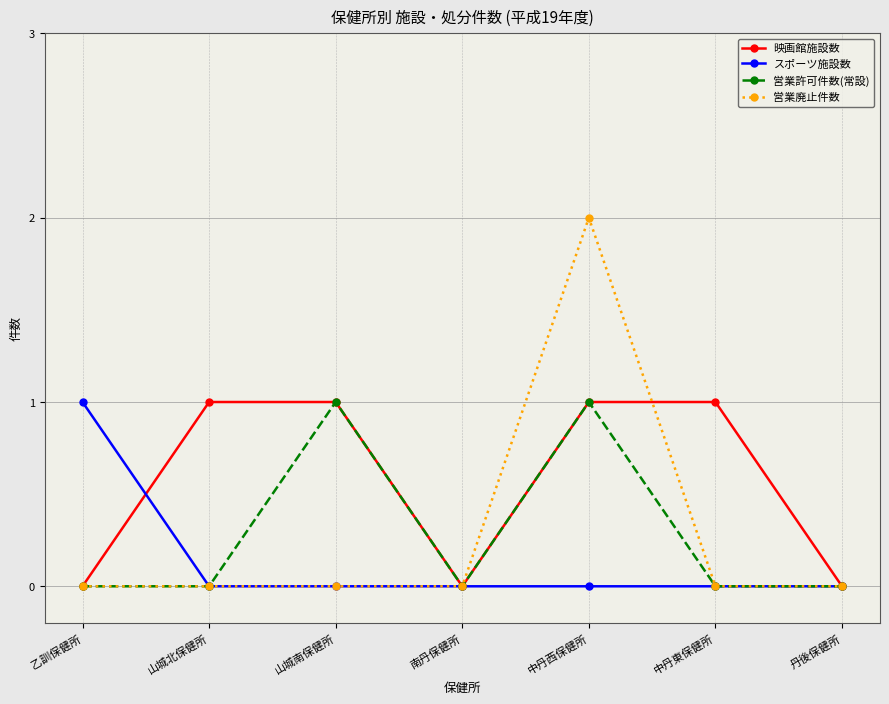

Is it true that スポーツ施設数 equals 1 at 山城南保健所?

False